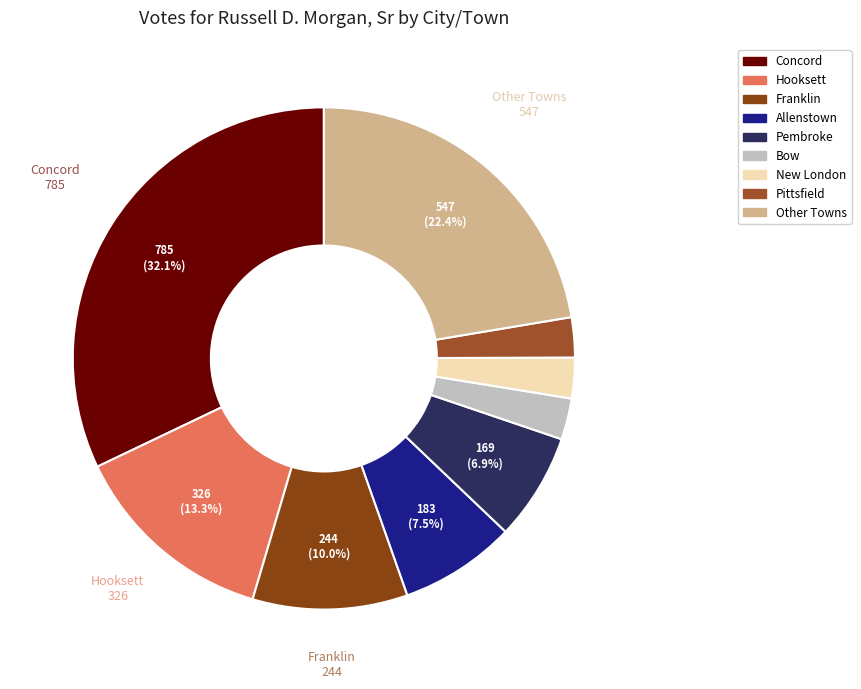

To the nearest percent, what is the average slice percentage?

11%